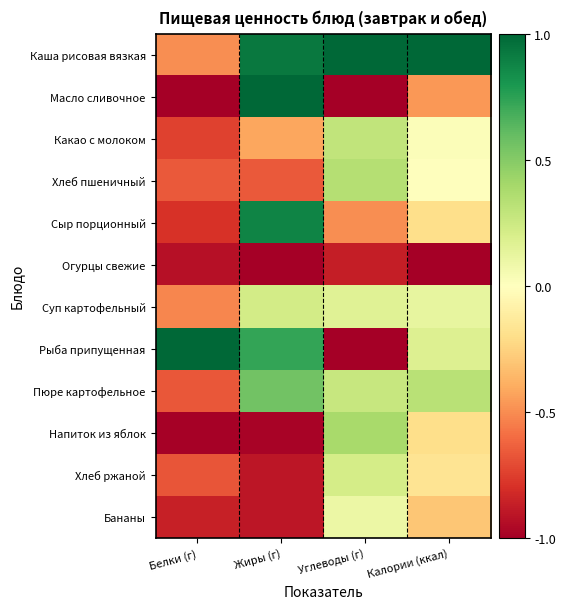

Reading left to right, extract all data points from this chart.

Каша рисовая вязкая: Белки (г)=-0.5	Жиры (г)=0.9	Углеводы (г)=1.0	Калории (ккал)=1.0
Масло сливочное: Белки (г)=-1.0	Жиры (г)=1.0	Углеводы (г)=-1.0	Калории (ккал)=-0.5
Какао с молоком: Белки (г)=-0.7	Жиры (г)=-0.4	Углеводы (г)=0.3	Калории (ккал)=0.0
Хлеб пшеничный: Белки (г)=-0.7	Жиры (г)=-0.7	Углеводы (г)=0.3	Калории (ккал)=-0.0
Сыр порционный: Белки (г)=-0.8	Жиры (г)=0.9	Углеводы (г)=-0.5	Калории (ккал)=-0.2
Огурцы свежие: Белки (г)=-0.9	Жиры (г)=-1.0	Углеводы (г)=-0.9	Калории (ккал)=-1.0
Суп картофельный: Белки (г)=-0.5	Жиры (г)=0.2	Углеводы (г)=0.2	Калории (ккал)=0.1
Рыба припущенная: Белки (г)=1.0	Жиры (г)=0.7	Углеводы (г)=-1.0	Калории (ккал)=0.2
Пюре картофельное: Белки (г)=-0.7	Жиры (г)=0.6	Углеводы (г)=0.3	Калории (ккал)=0.3
Напиток из яблок: Белки (г)=-1.0	Жиры (г)=-1.0	Углеводы (г)=0.4	Калории (ккал)=-0.2
Хлеб ржаной: Белки (г)=-0.7	Жиры (г)=-0.9	Углеводы (г)=0.2	Калории (ккал)=-0.2
Бананы: Белки (г)=-0.9	Жиры (г)=-0.9	Углеводы (г)=0.1	Калории (ккал)=-0.3